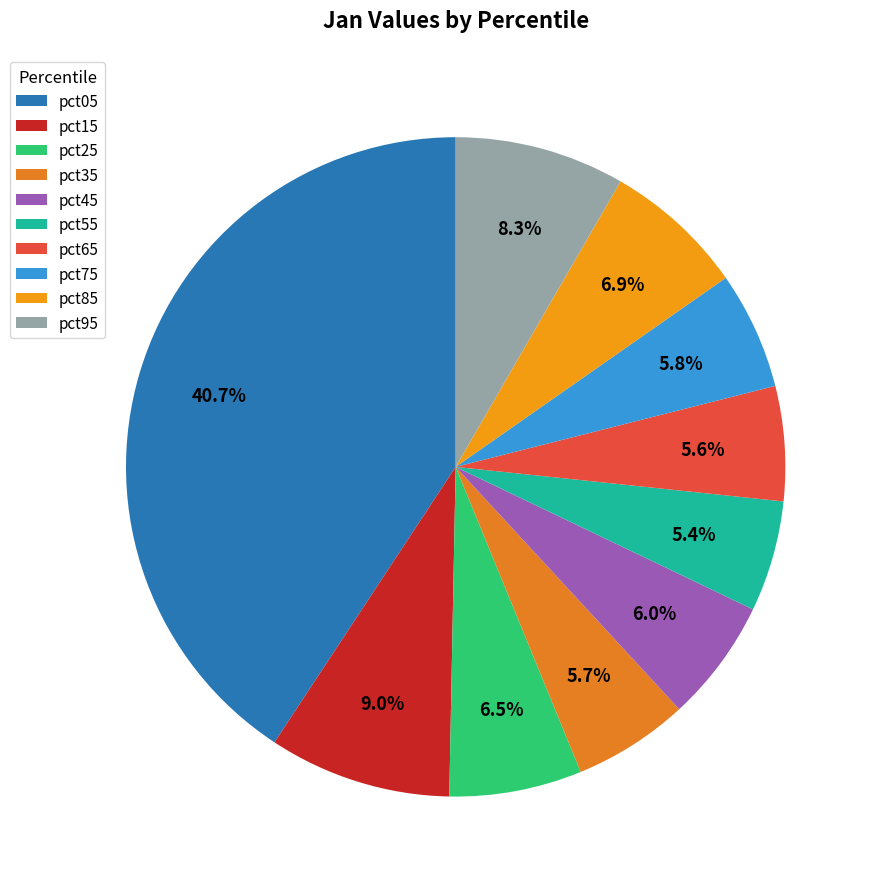

How many segments does this pie chart have?

10